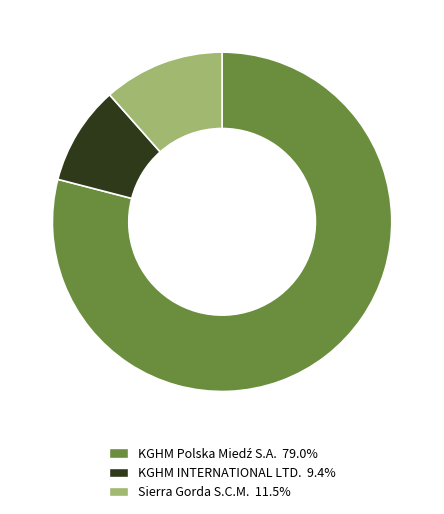

Does any single category account for the majority?

Yes